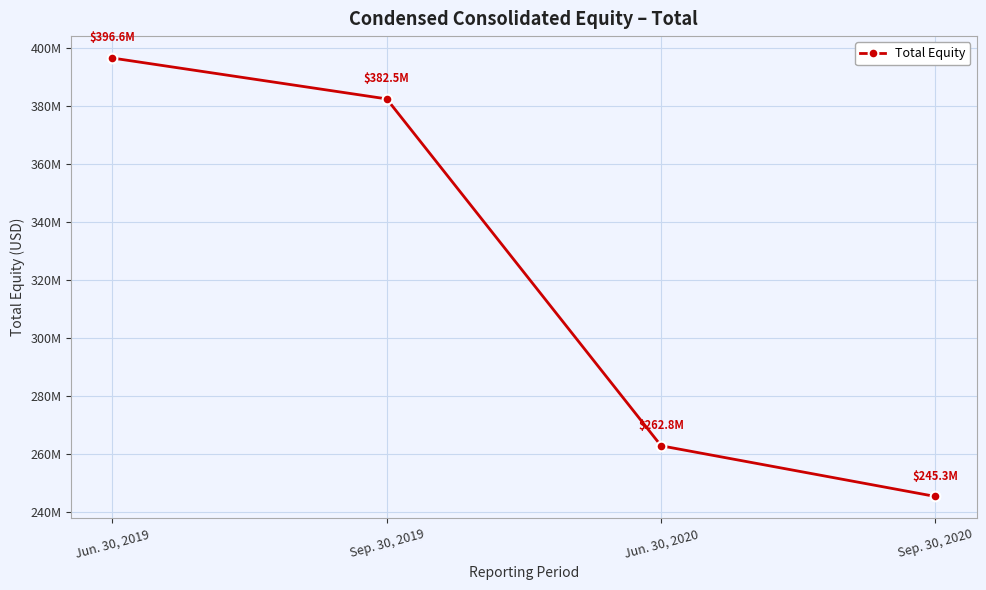

List the labels in order of value, largest first.

Jun. 30, 2019, Sep. 30, 2019, Jun. 30, 2020, Sep. 30, 2020